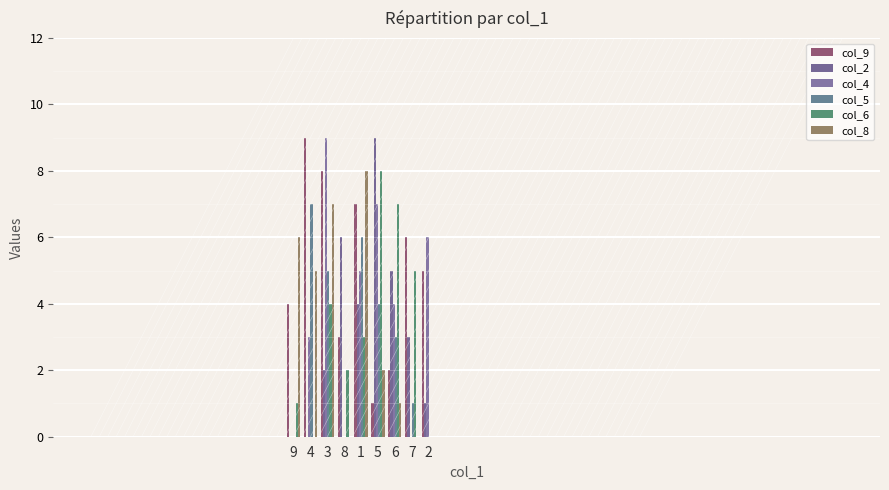

Count the number of categories in the chart.

9